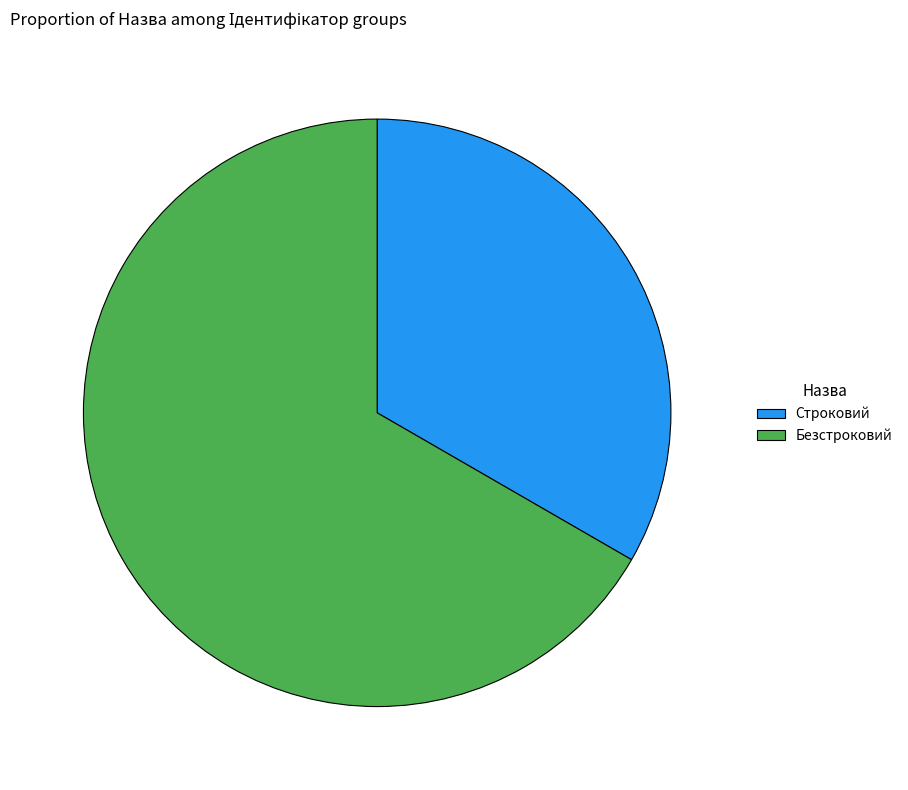

What is the largest slice in the pie chart?

Безстроковий